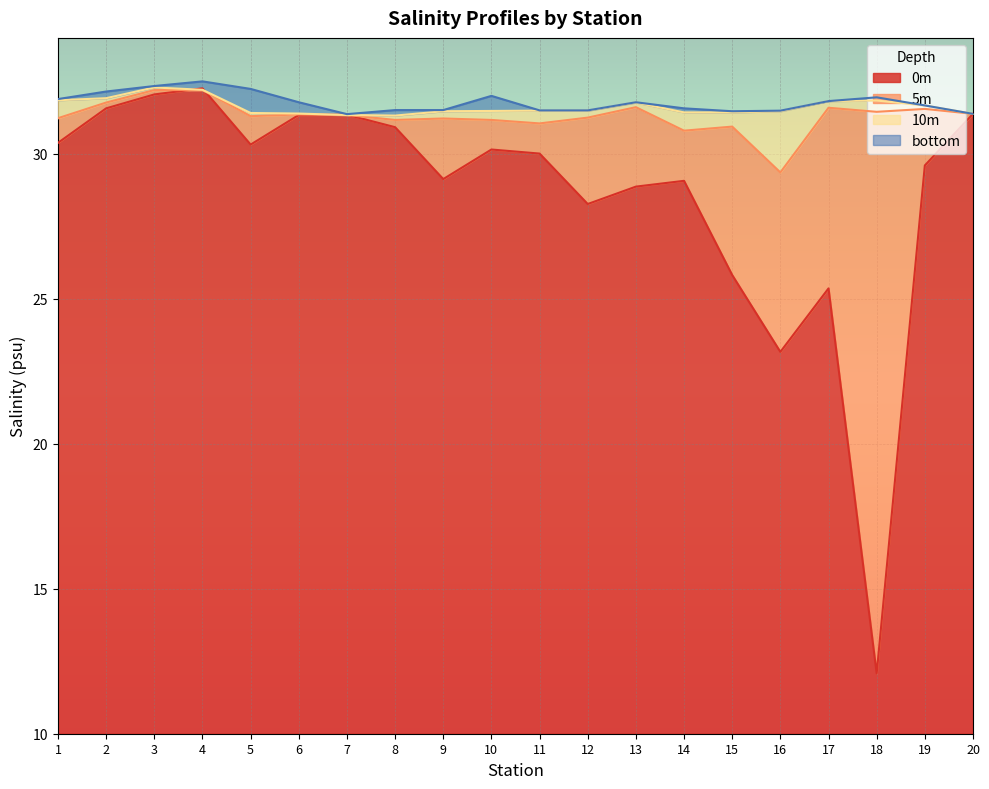

The bottom series shows 54.3 at 1. True or false?

False